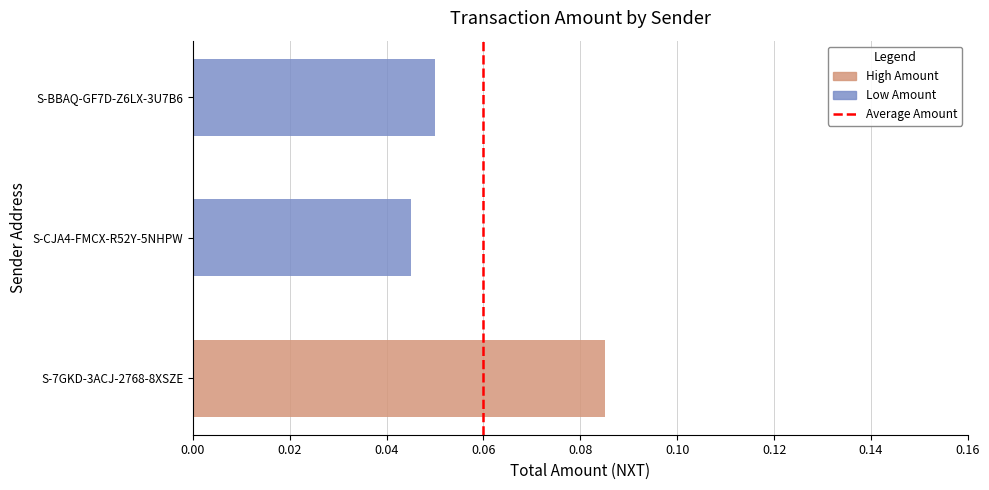

Which label corresponds to the largest value in the chart?

S-7GKD-3ACJ-2768-8XSZE